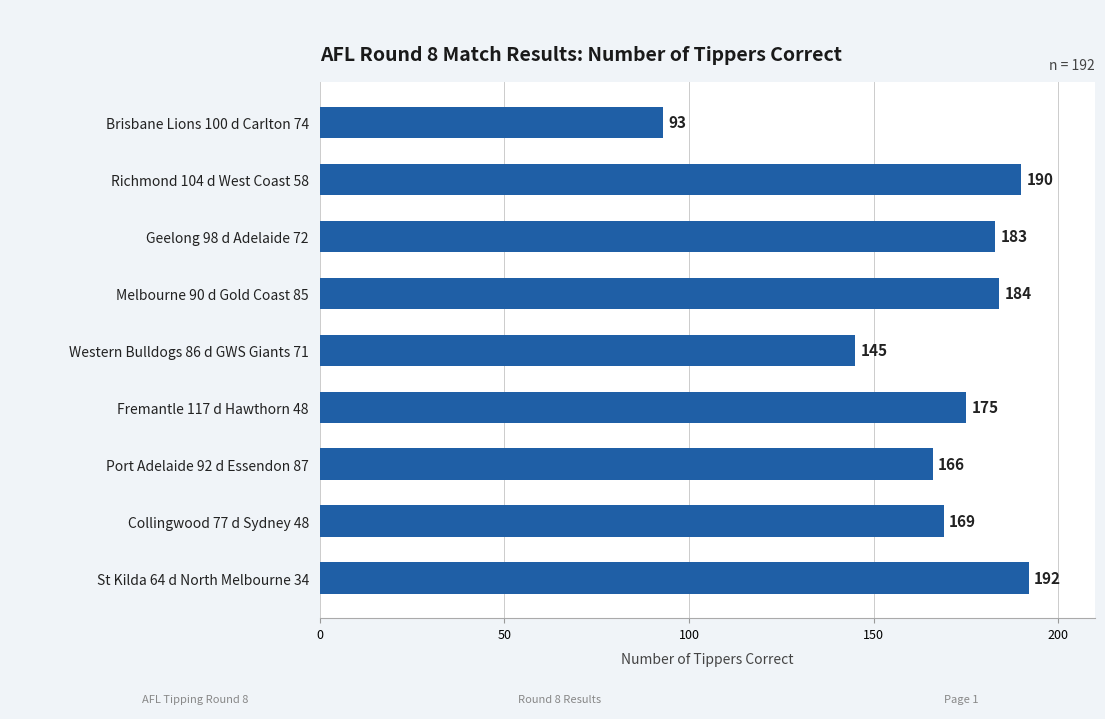

Rank the categories by value from highest to lowest.

St Kilda 64 d North Melbourne 34, Richmond 104 d West Coast 58, Melbourne 90 d Gold Coast 85, Geelong 98 d Adelaide 72, Fremantle 117 d Hawthorn 48, Collingwood 77 d Sydney 48, Port Adelaide 92 d Essendon 87, Western Bulldogs 86 d GWS Giants 71, Brisbane Lions 100 d Carlton 74